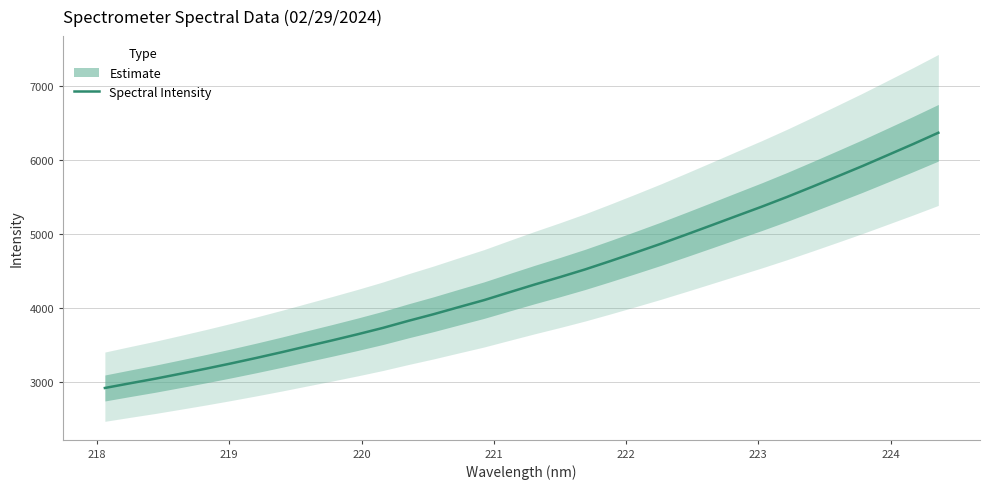

Is this an area chart (filled region under the line)?

No